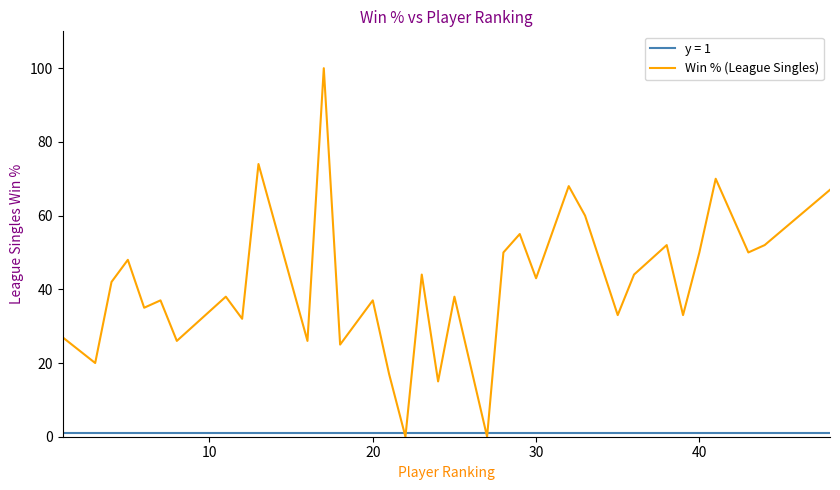

Which series has the widest spread of values?

Win % (League Singles)